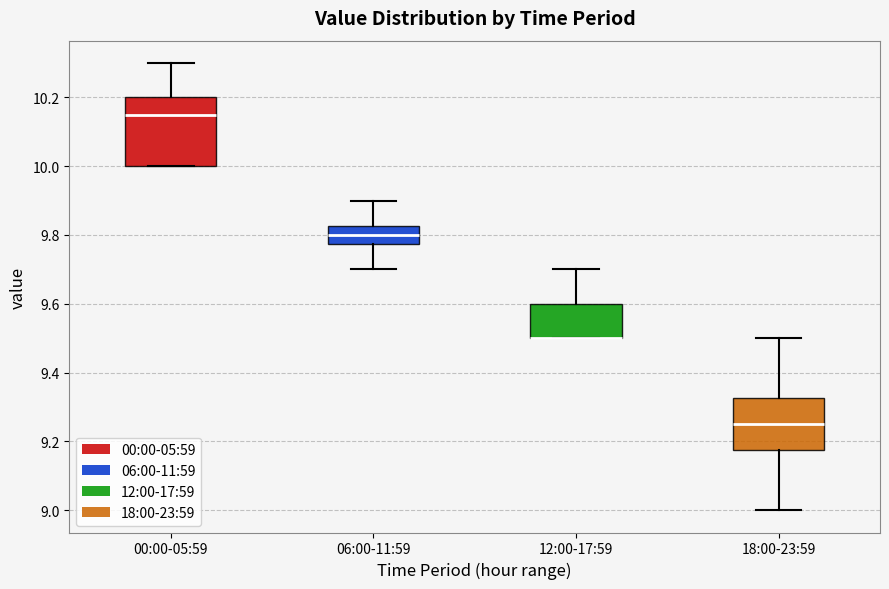

Which box is the tallest, from its lower edge to its upper edge?

00:00-05:59